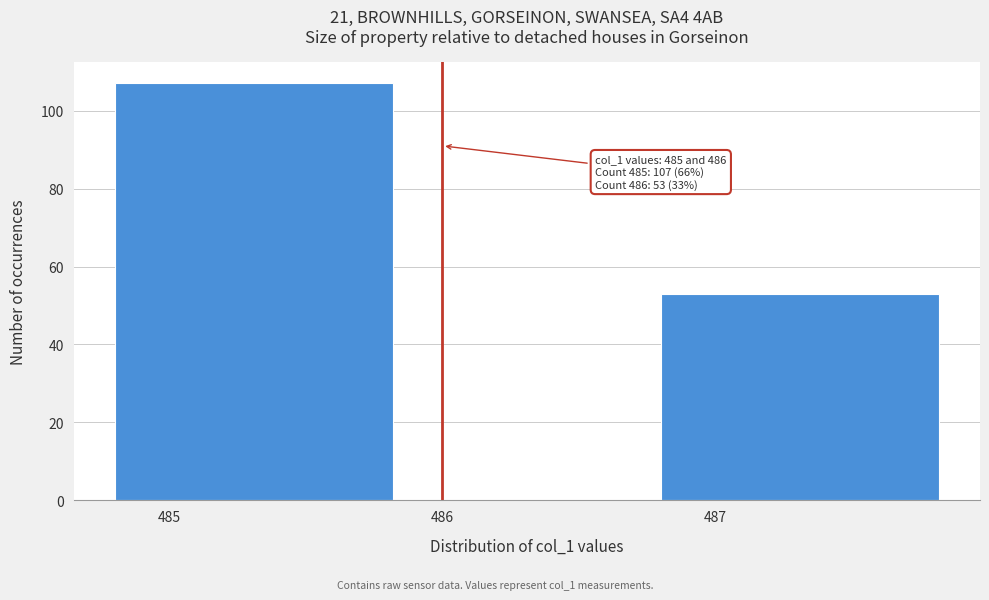

Reading right to left, extract all data points from this chart.

487=53	486=0	485=107